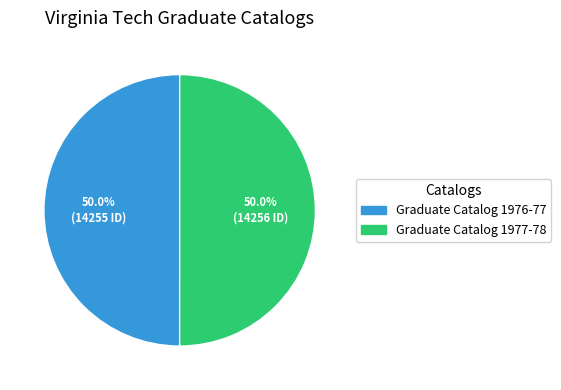

Do Graduate Catalog 1976-77 and Graduate Catalog 1977-78 together represent more than half of the pie?

Yes